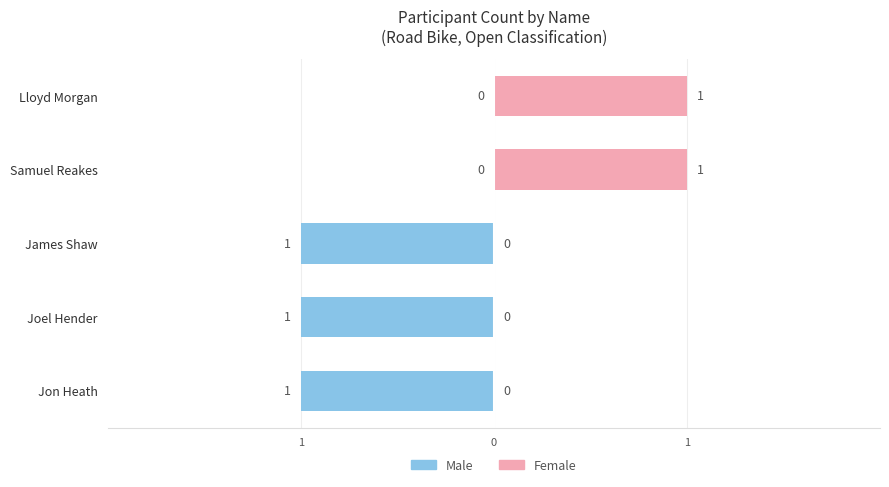

How many bars are there in each group?

2